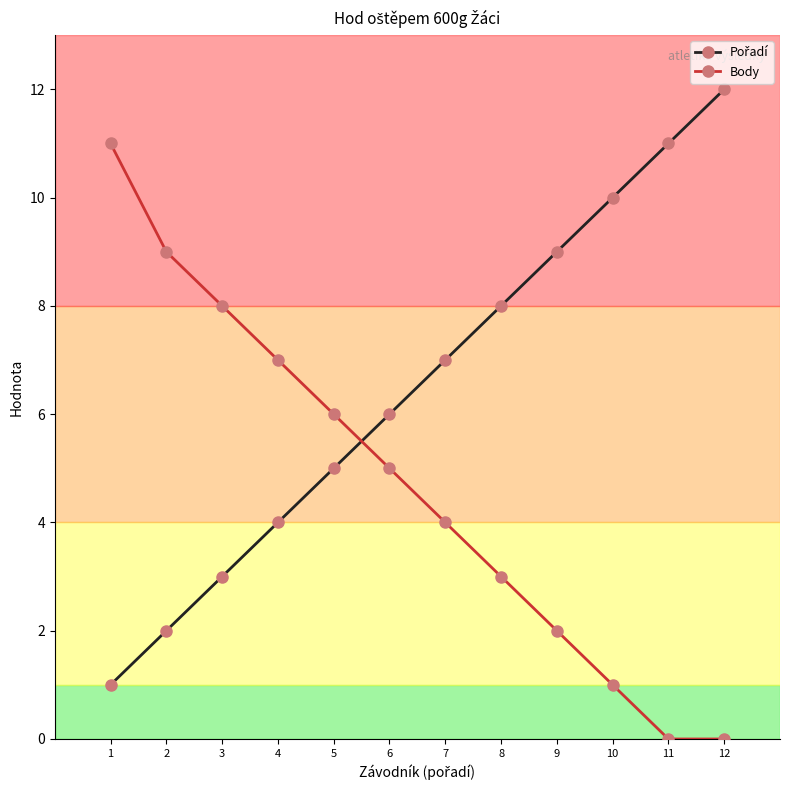

What is the difference between the maximum and minimum values in the Body series?

11